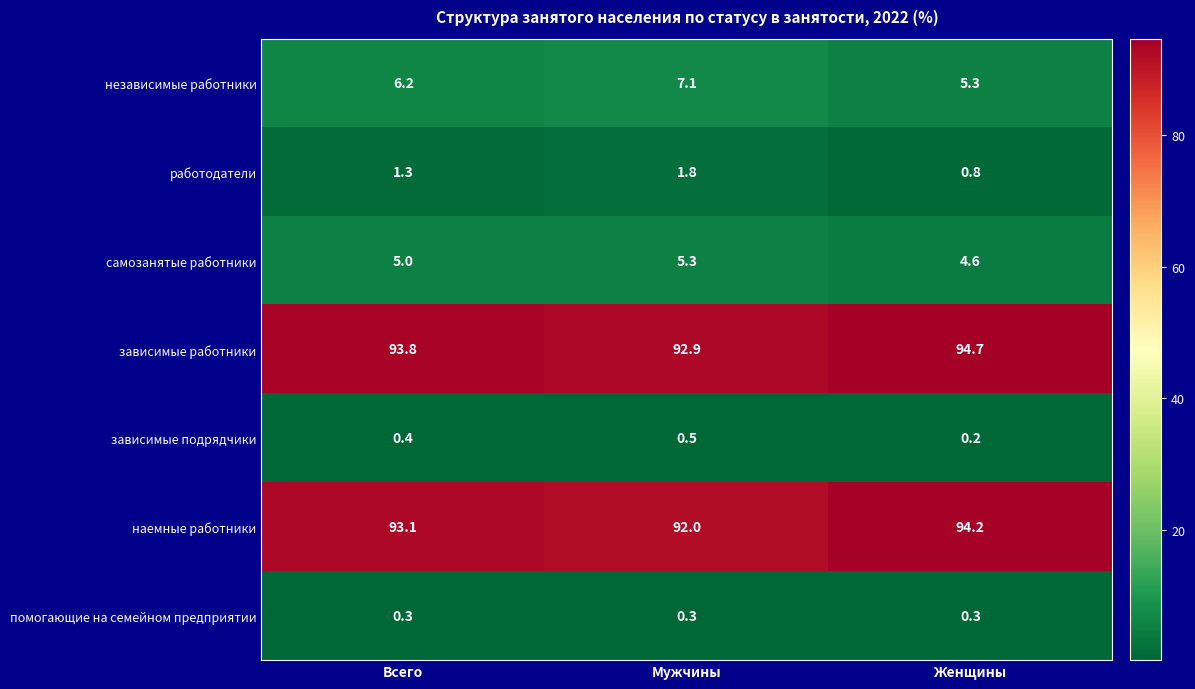

Is it true that самозанятые работники equals 6.7 at Женщины?

False